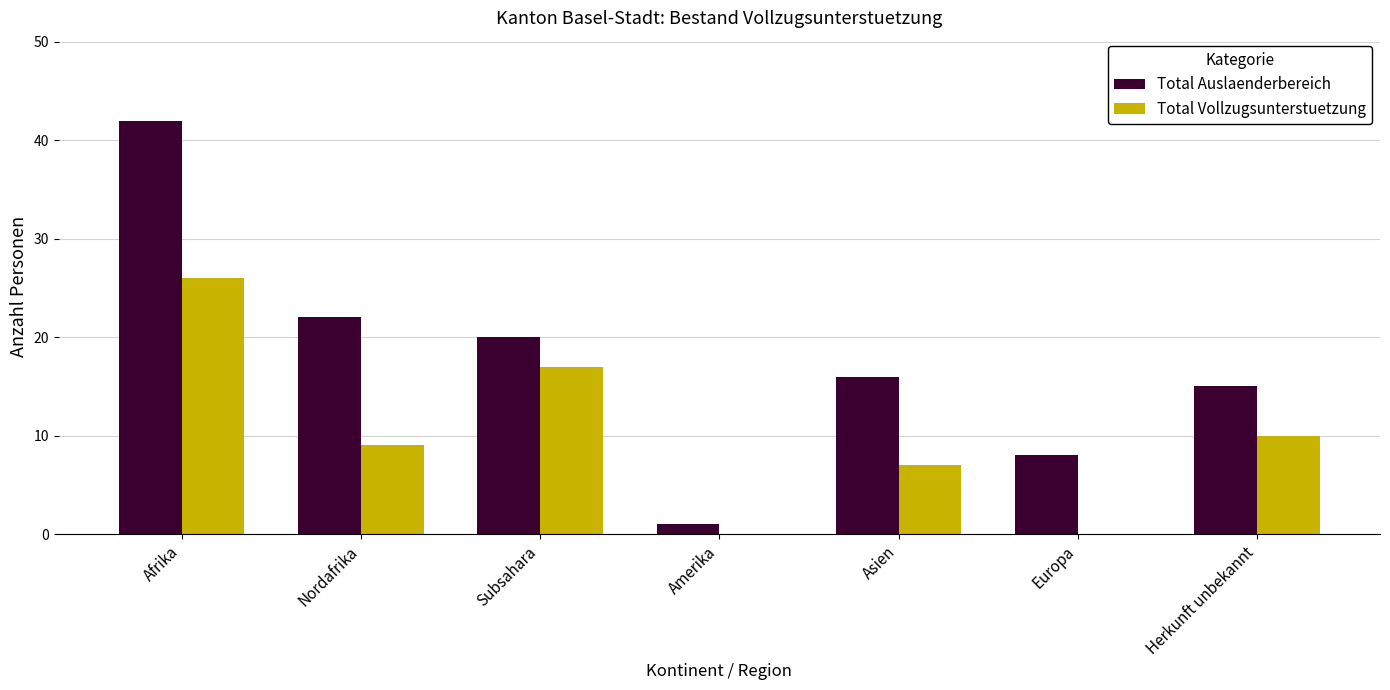

Reading left to right, what are all the values shown in this chart?

Total Auslaenderbereich: Afrika=42	Nordafrika=22	Subsahara=20	Amerika=1	Asien=16	Europa=8	Herkunft unbekannt=15
Total Vollzugsunterstuetzung: Afrika=26	Nordafrika=9	Subsahara=17	Amerika=0	Asien=7	Europa=0	Herkunft unbekannt=10